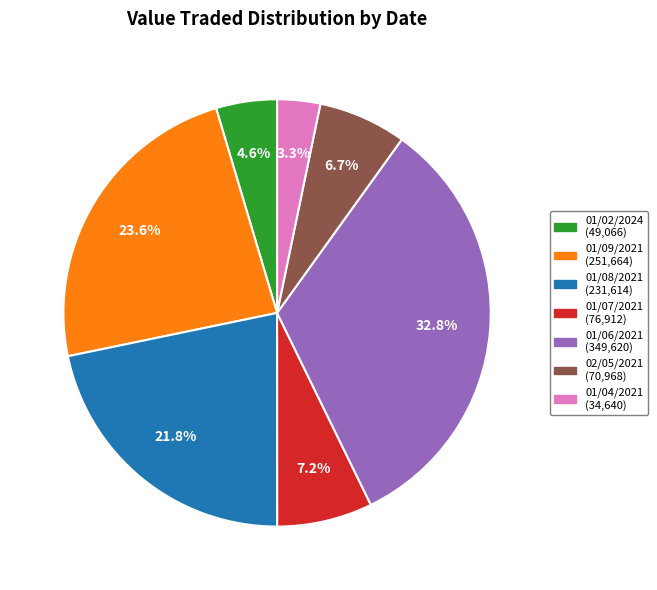

Between 01/08/2021 and 01/02/2024, which is larger?

01/08/2021